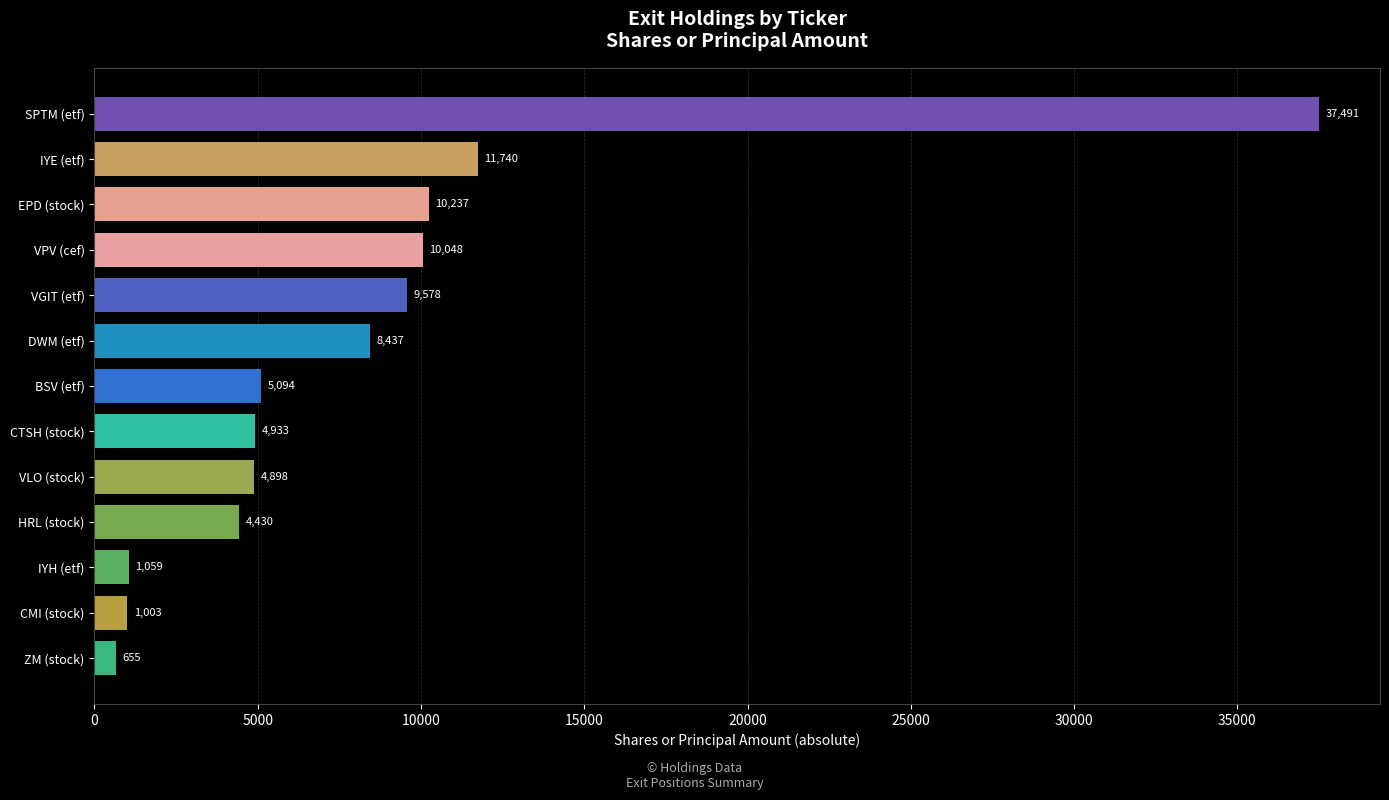

What is the maximum value shown in the chart?

37491